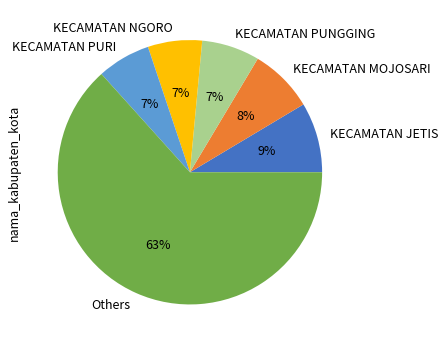

To the nearest percent, what is the average slice percentage?

17%